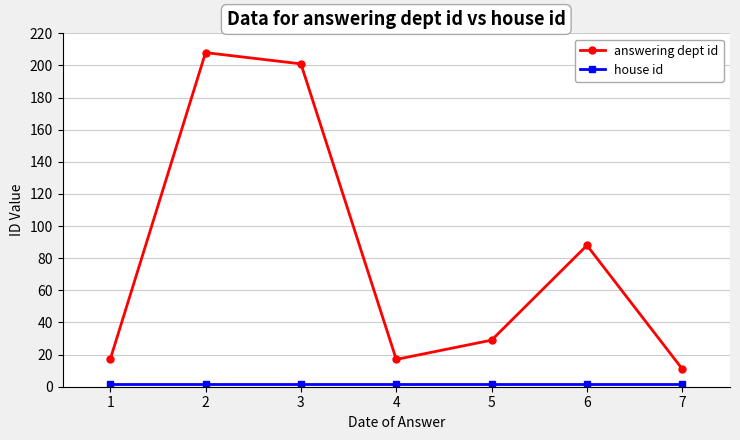

In answering dept id, how many points are higher than both neighbors (excluding endpoints)?

2